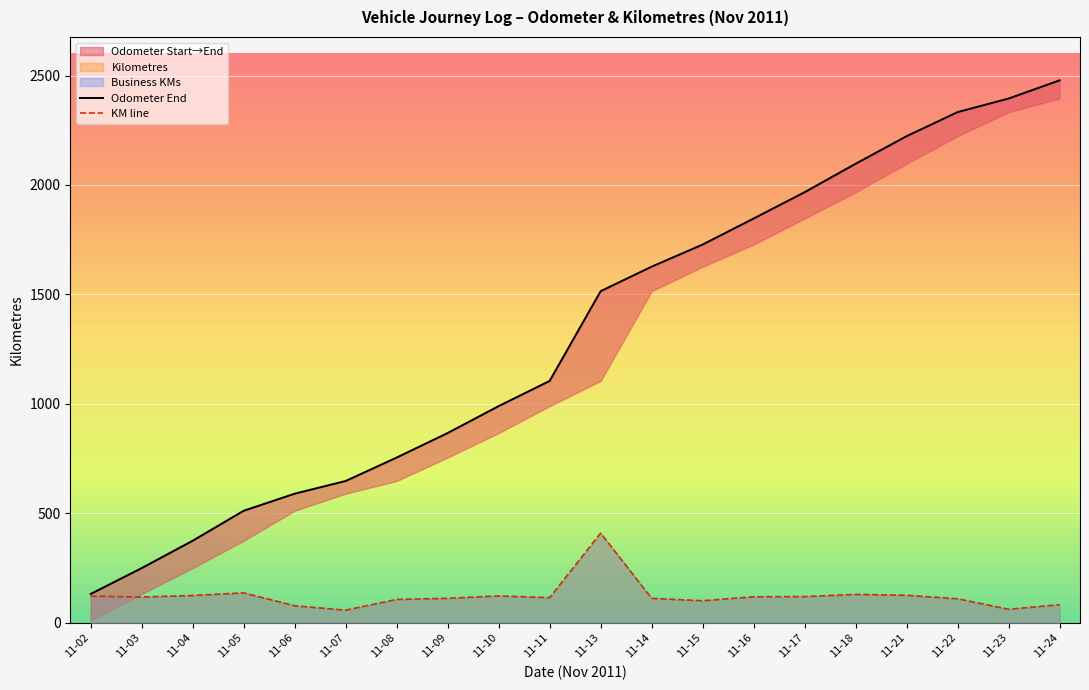

What value does the Odometer End series have at 11-04?

375